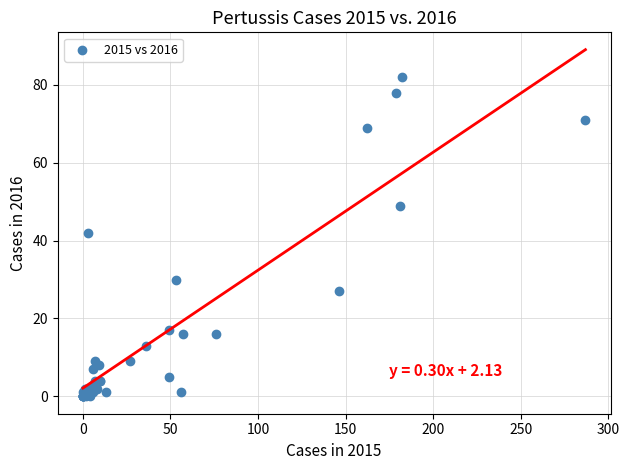

What Y value in the scatter plot is closest to 41?

42